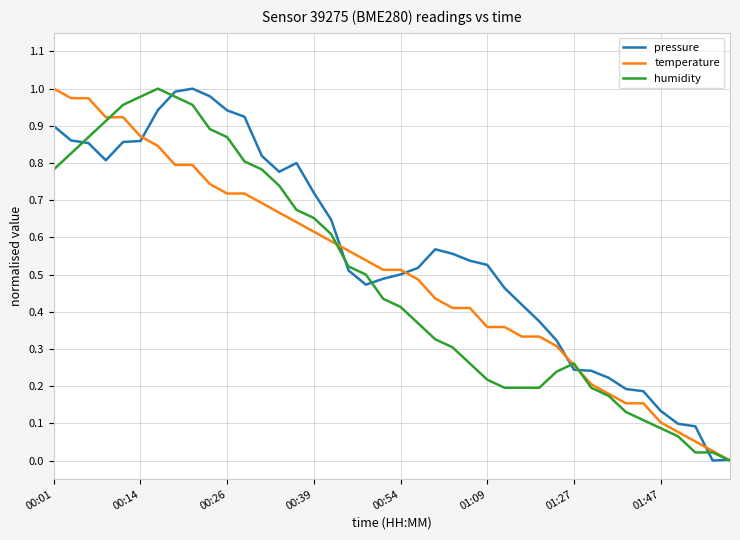

Which series has the largest total across all categories?

pressure